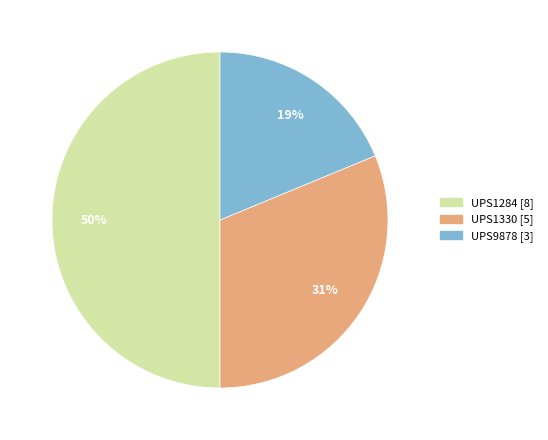

Count the number of slices in the pie.

3